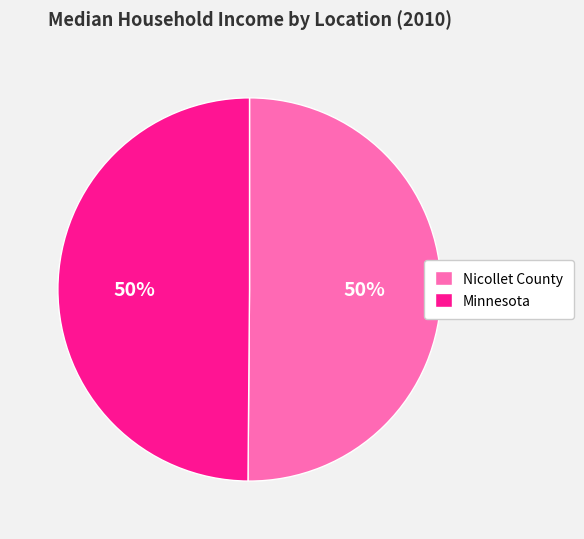

Combined, do Minnesota and Nicollet County account for over 50%?

Yes